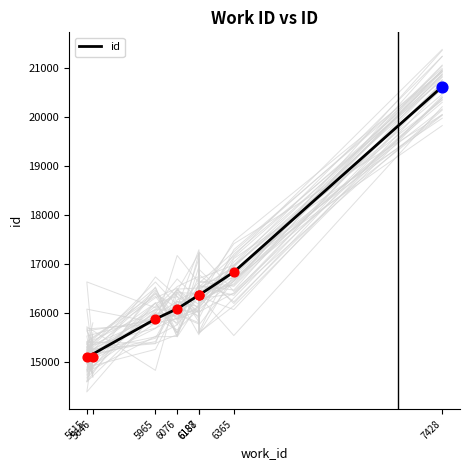

Approximately how many times larger is the value at 6365 compared to 6188?

1.0